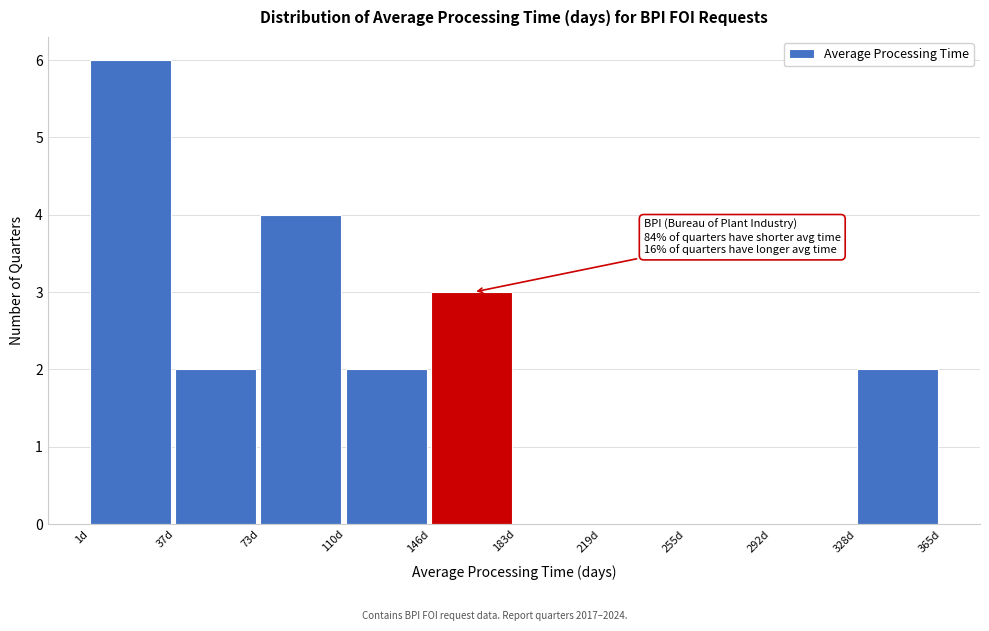

Which range on the x-axis has the tallest bar?

0 to 35